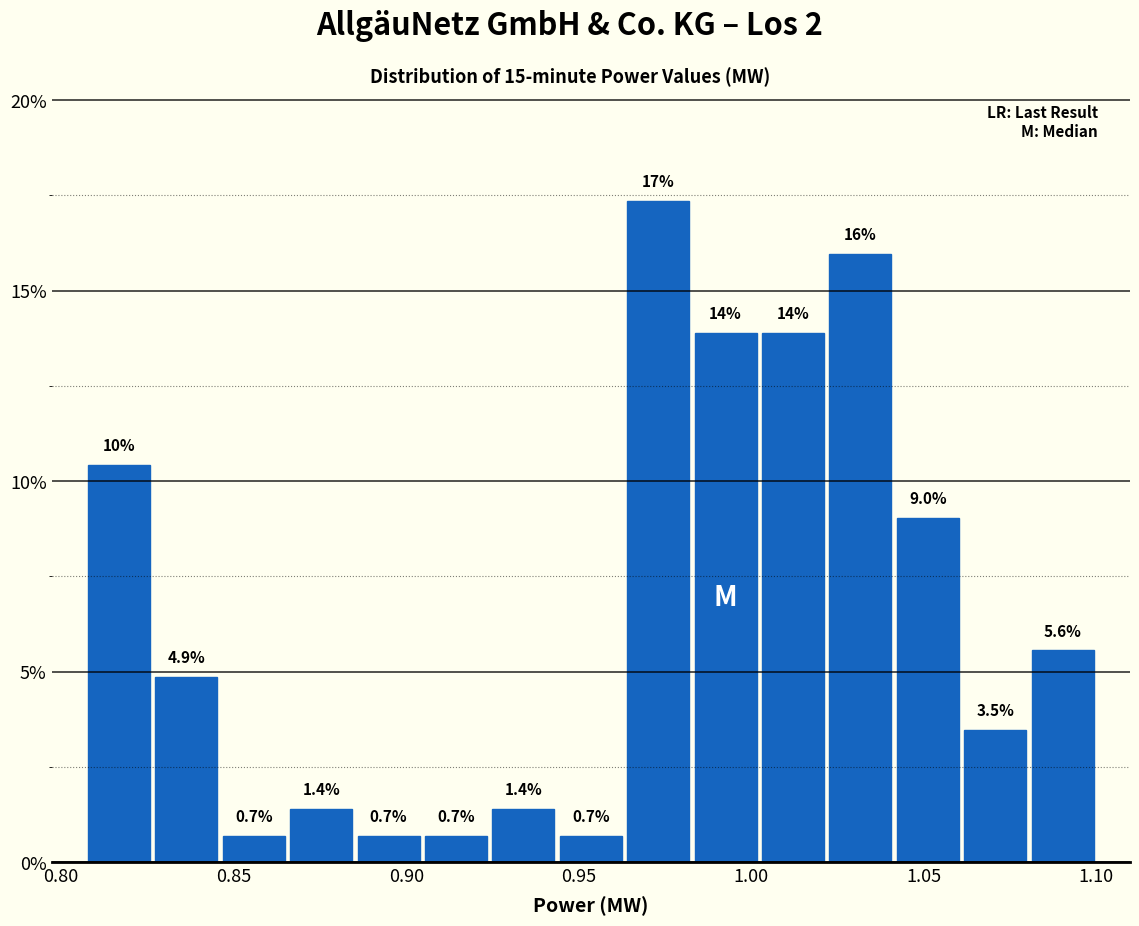

Around what value on the x-axis is the tallest bar? Give the approximate position of its centre, as read against the axis.

0.975